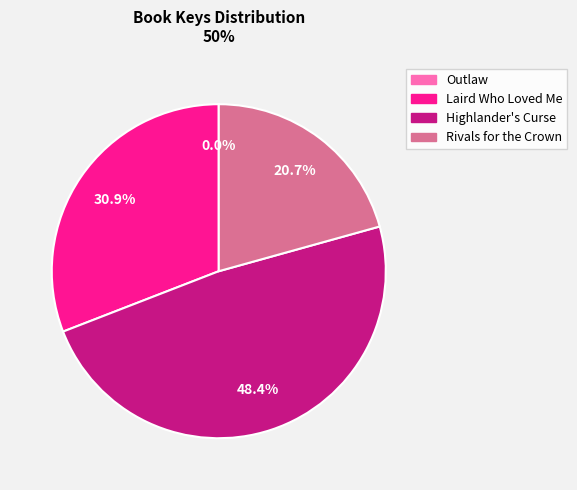

Approximately how many times larger is the value at Laird Who Loved Me compared to Rivals for the Crown?

1.5